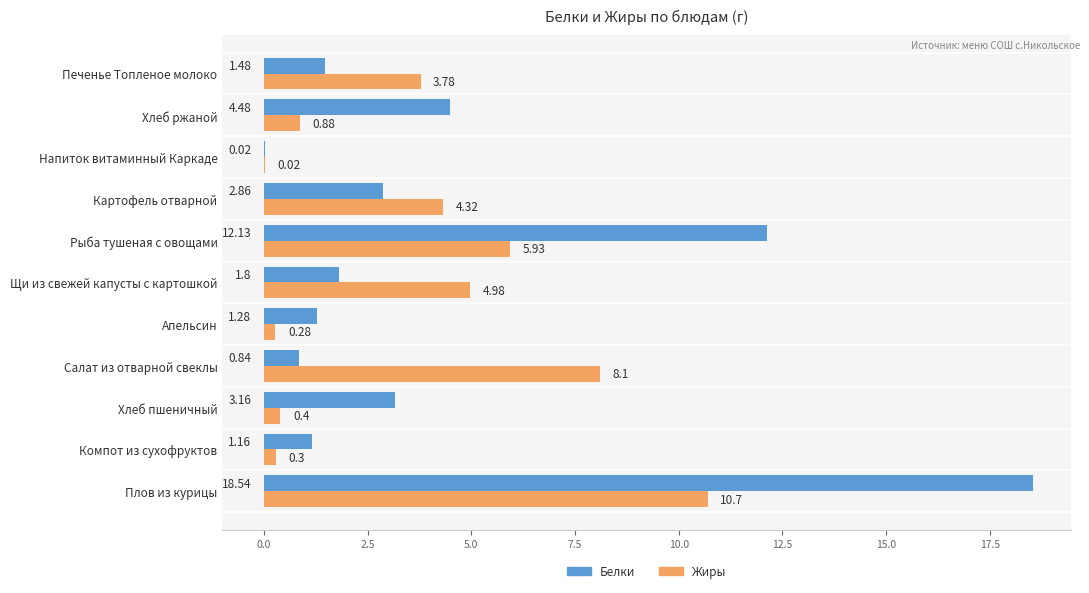

What is the highest value of the Белки series?

18.5